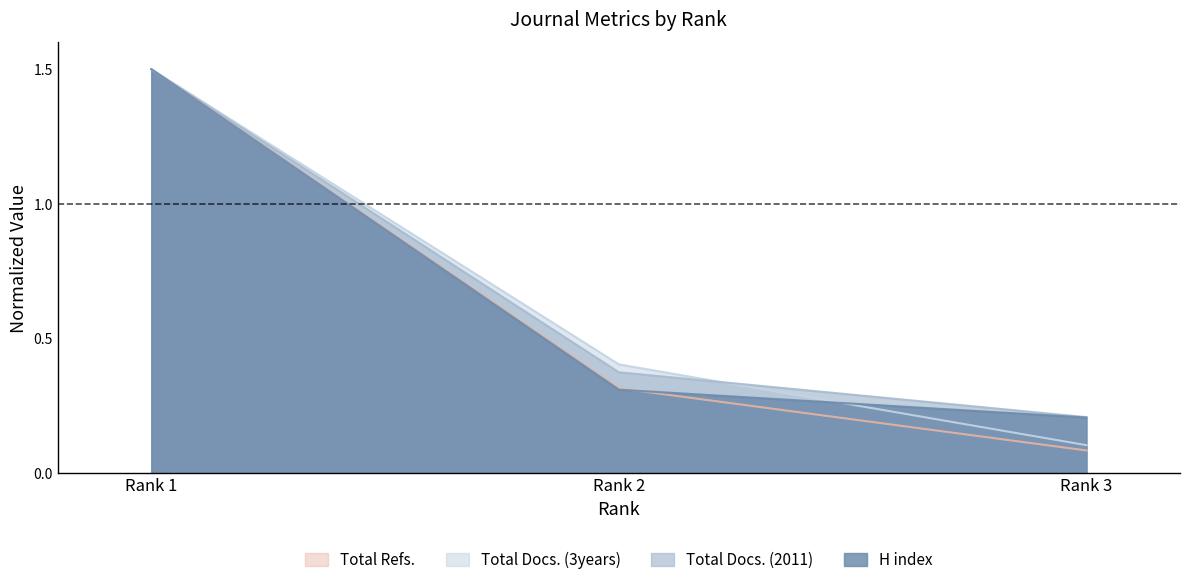

What is the total value across all series at Rank 3?

0.6